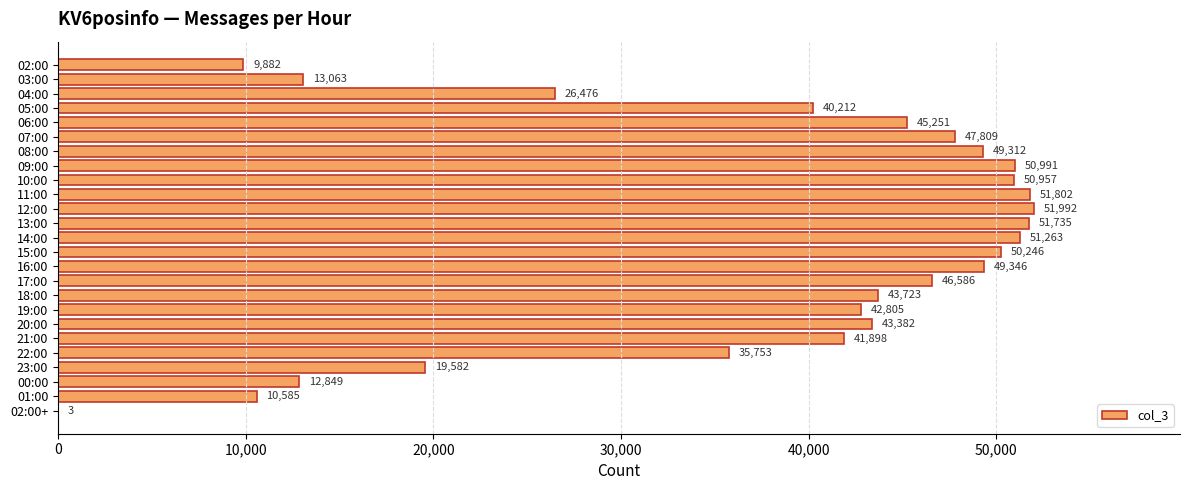

Approximately how many times larger is the value at 17:00 compared to 02:00?

4.7